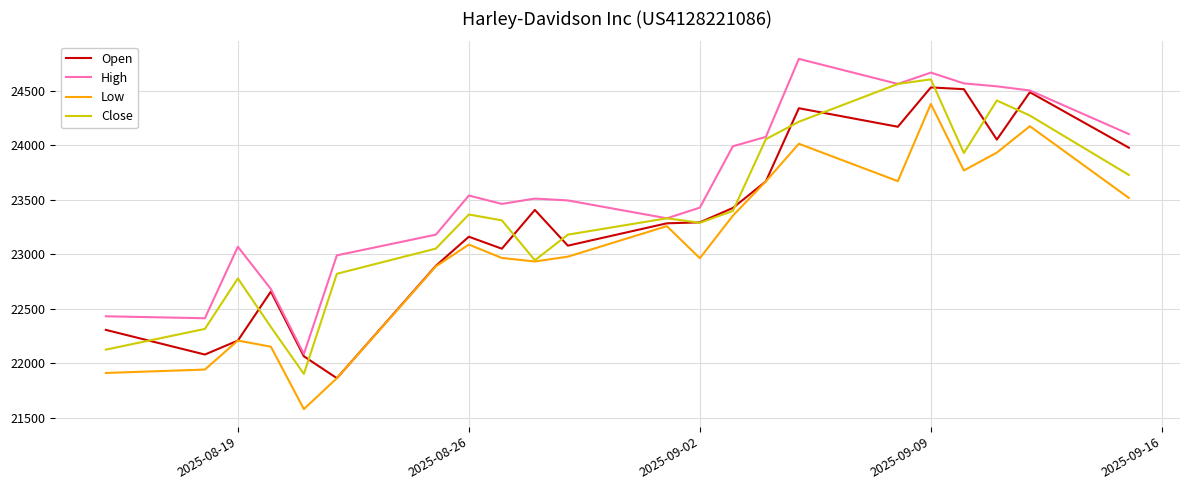

What are all the series names shown in the legend?

Open, High, Low, Close